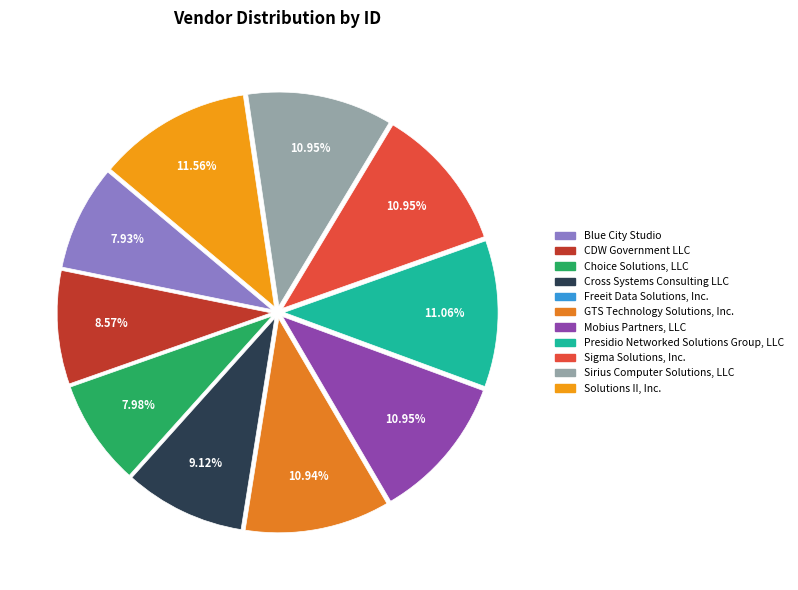

Count the number of slices in the pie.

11